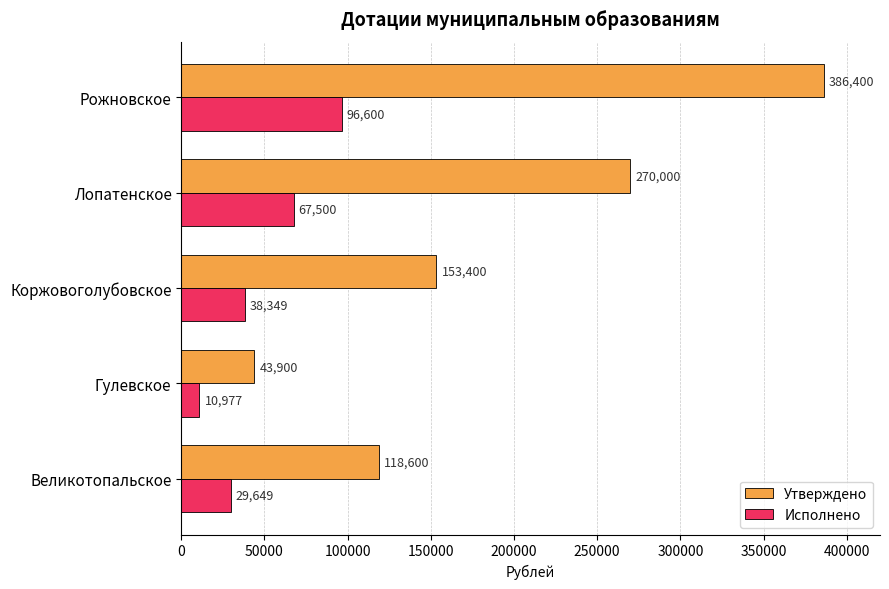

Where is Исполнено nearest to the value 53788?

Лопатенское